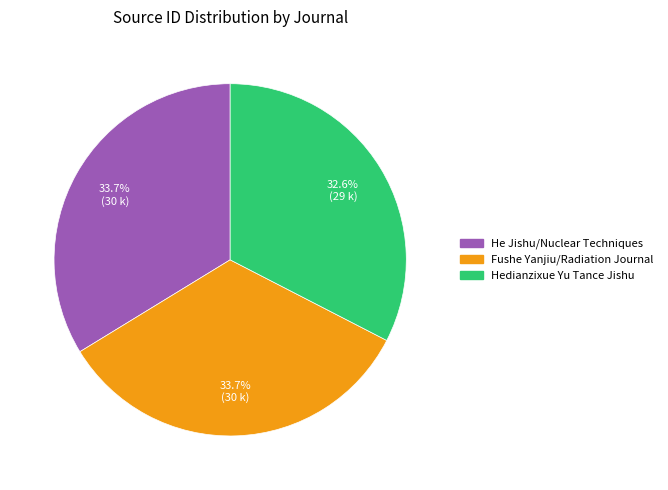

Is there any slice that represents more than half of the pie?

No